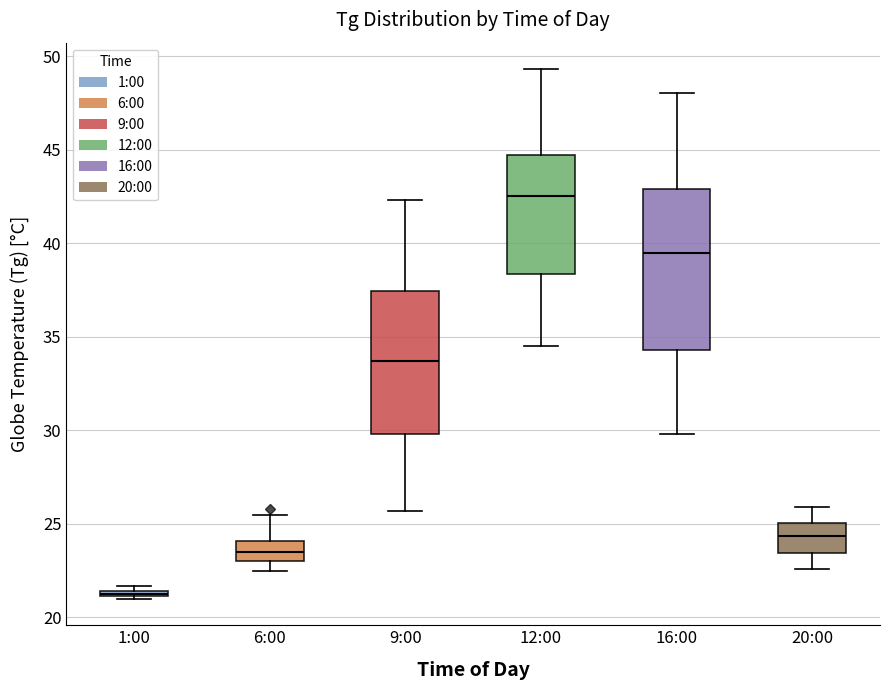

Where is the upper edge of the box for 12:00 on the y-axis? The values are not printed on the chart, so give them approximately, as read against the axis.

44.5